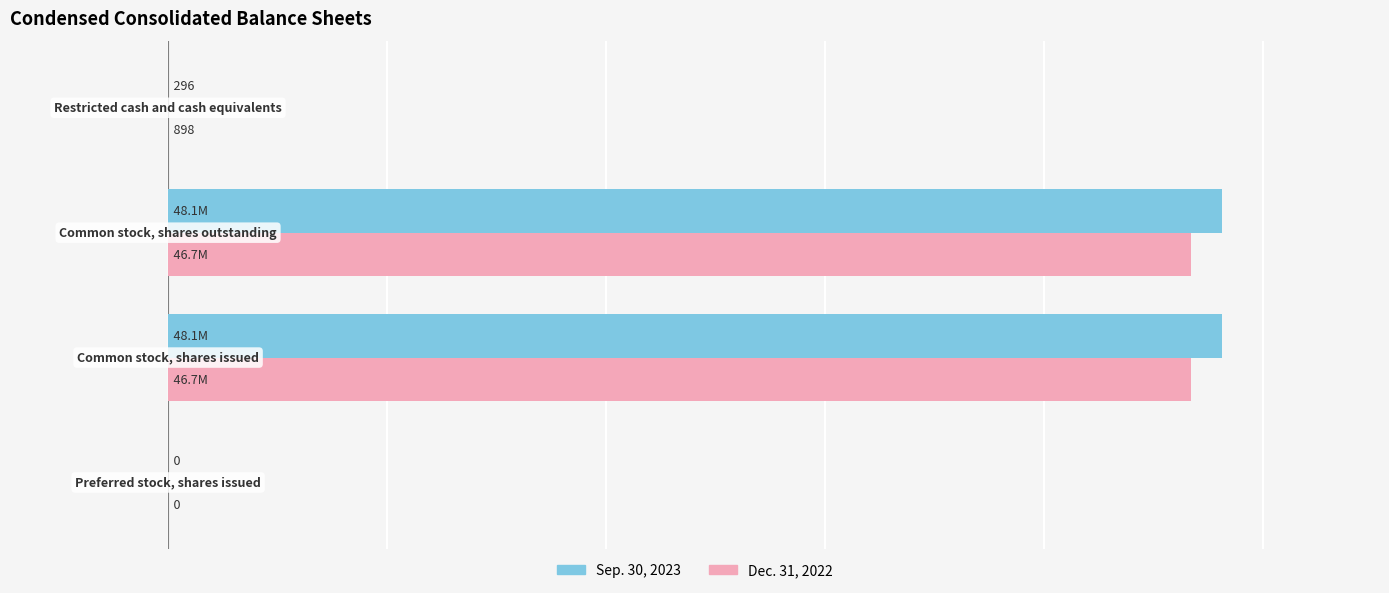

Which series has the largest total across all categories?

Sep. 30, 2023